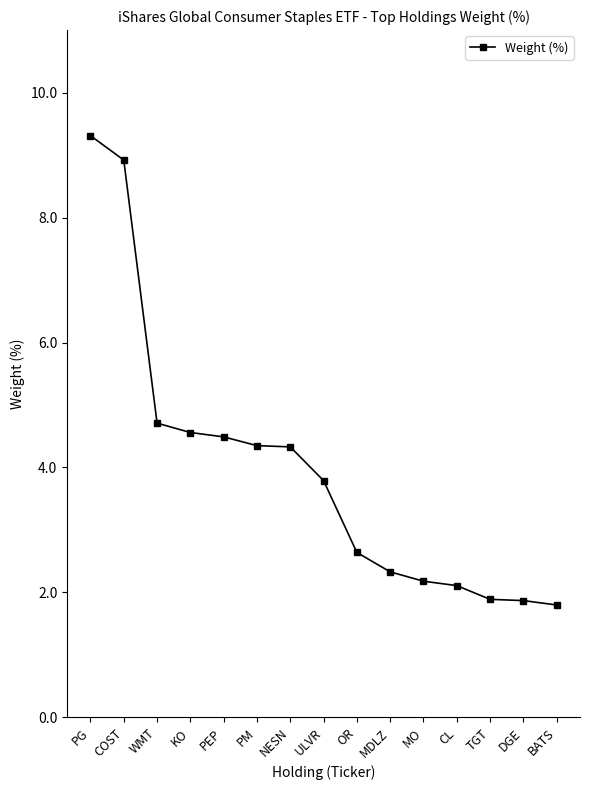

What is the change in value from COST to TGT?

-7.0